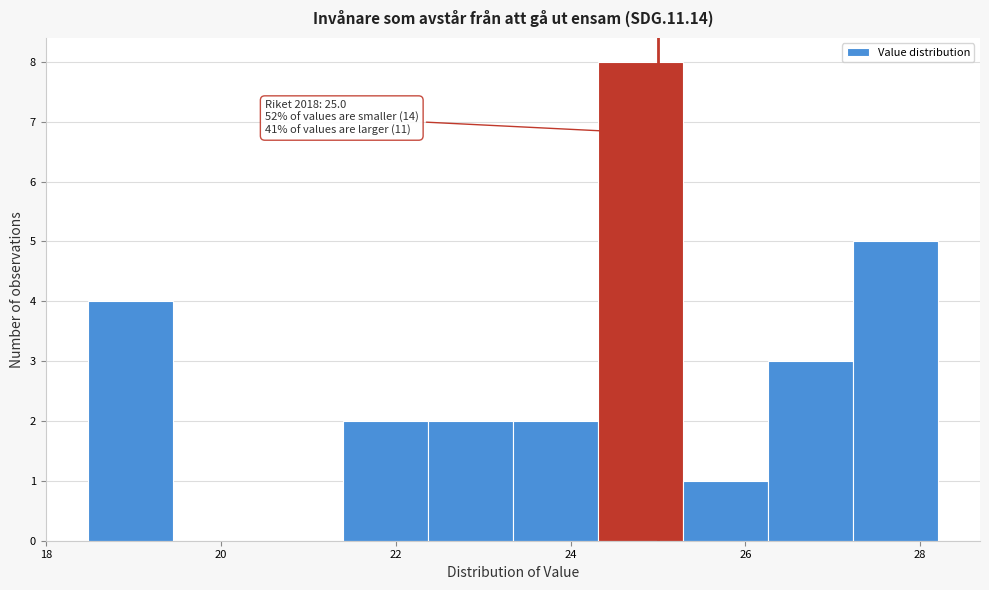

Which range on the x-axis has the tallest bar?

24.4 to 25.2